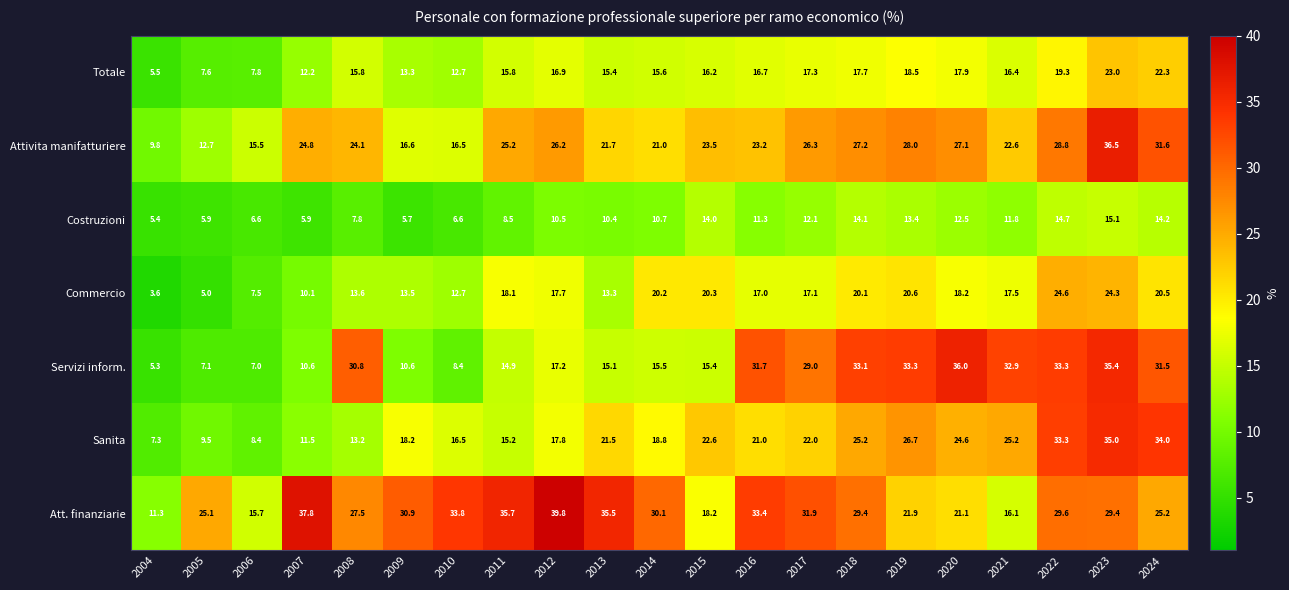

Which series has the widest spread of values?

Servizi inform.